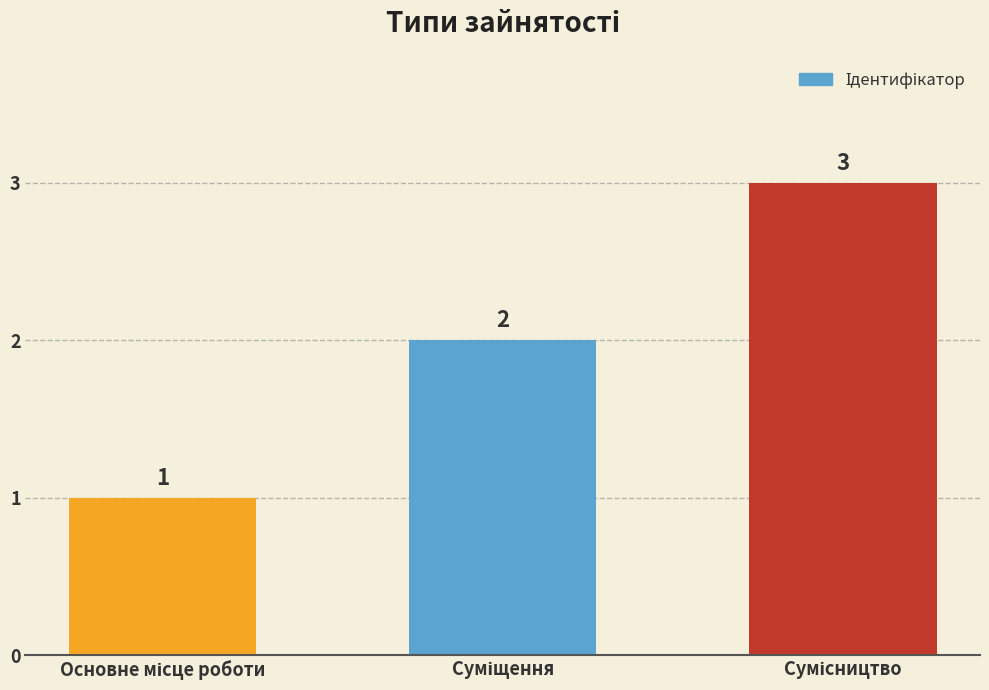

What is the sum of all values?

6